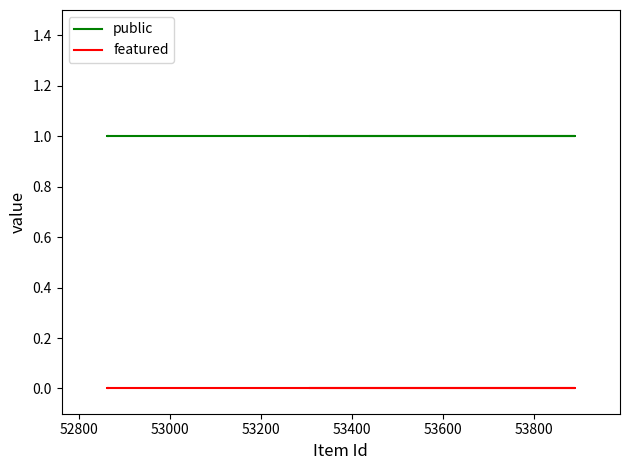

True or false: featured and public cross at least once.

False